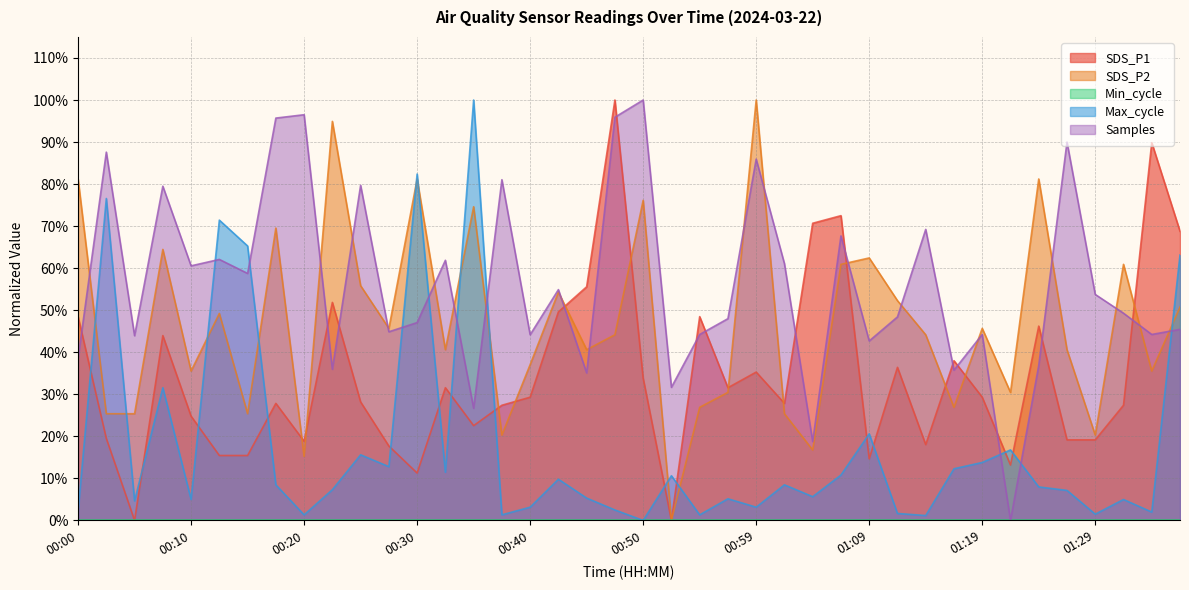

After their last crossing, which series has the higher values: Samples or SDS_P1?

SDS_P1